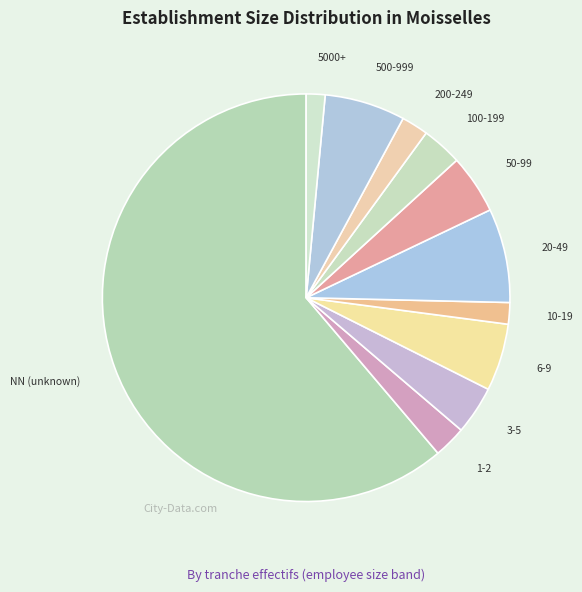

Combined, do 5000+ and 1-2 account for over 50%?

No